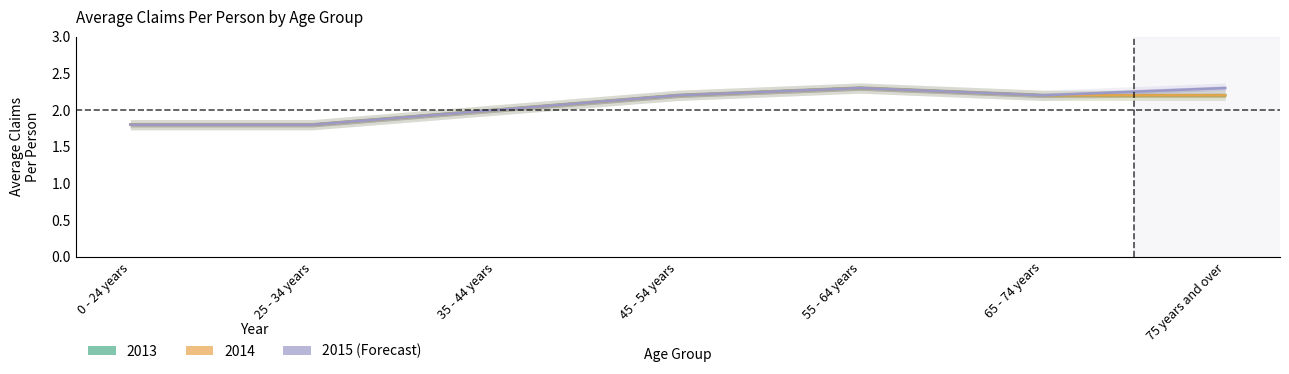

How many series are shown in this chart?

3